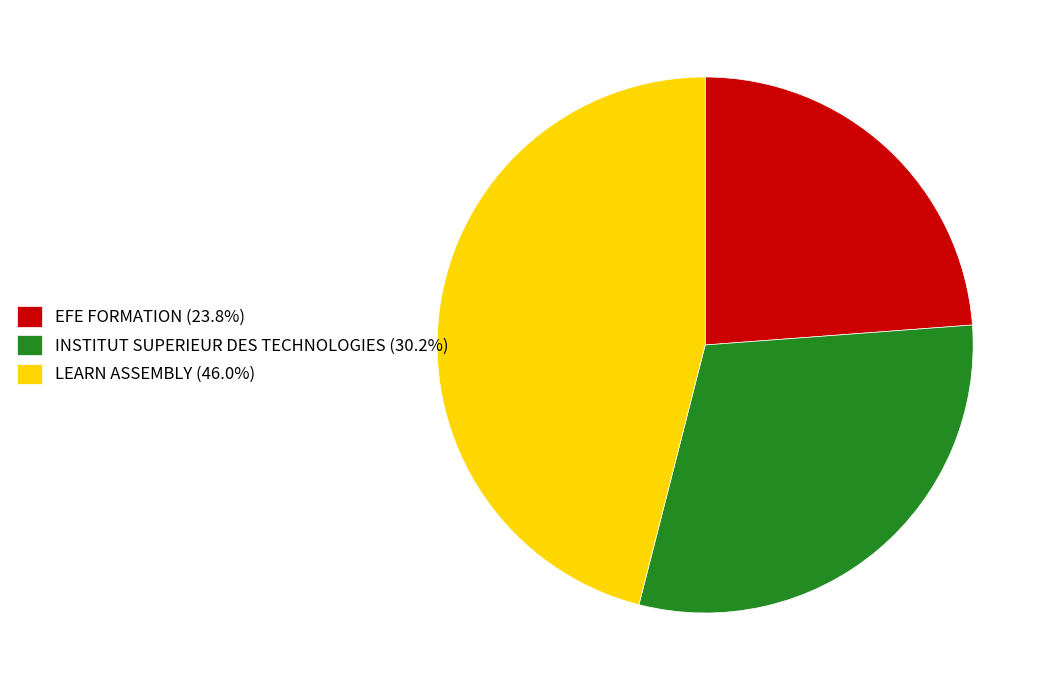

Does INSTITUT SUPERIEUR DES TECHNOLOGIES account for over 50% of the chart?

No